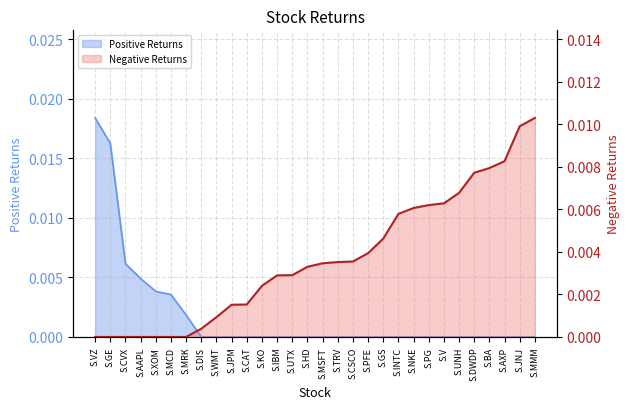

How many values in Positive Returns are above zero?

7